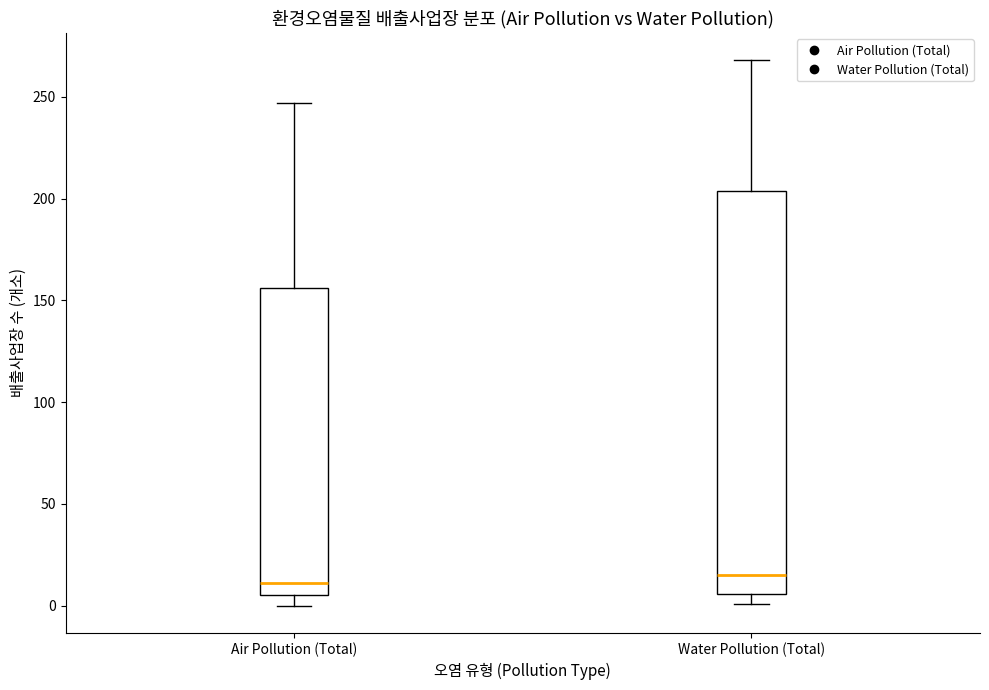

Where does the median line of the box for Air Pollution (Total) sit on the y-axis? The values are not printed on the chart, so give them approximately, as read against the axis.

10